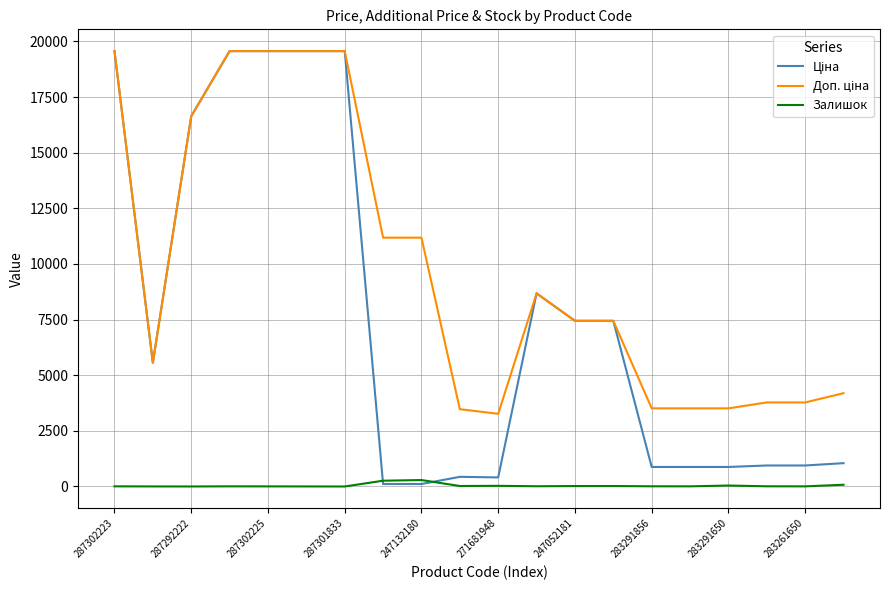

What is the difference between the maximum and minimum values in the Залишок series?

290.0